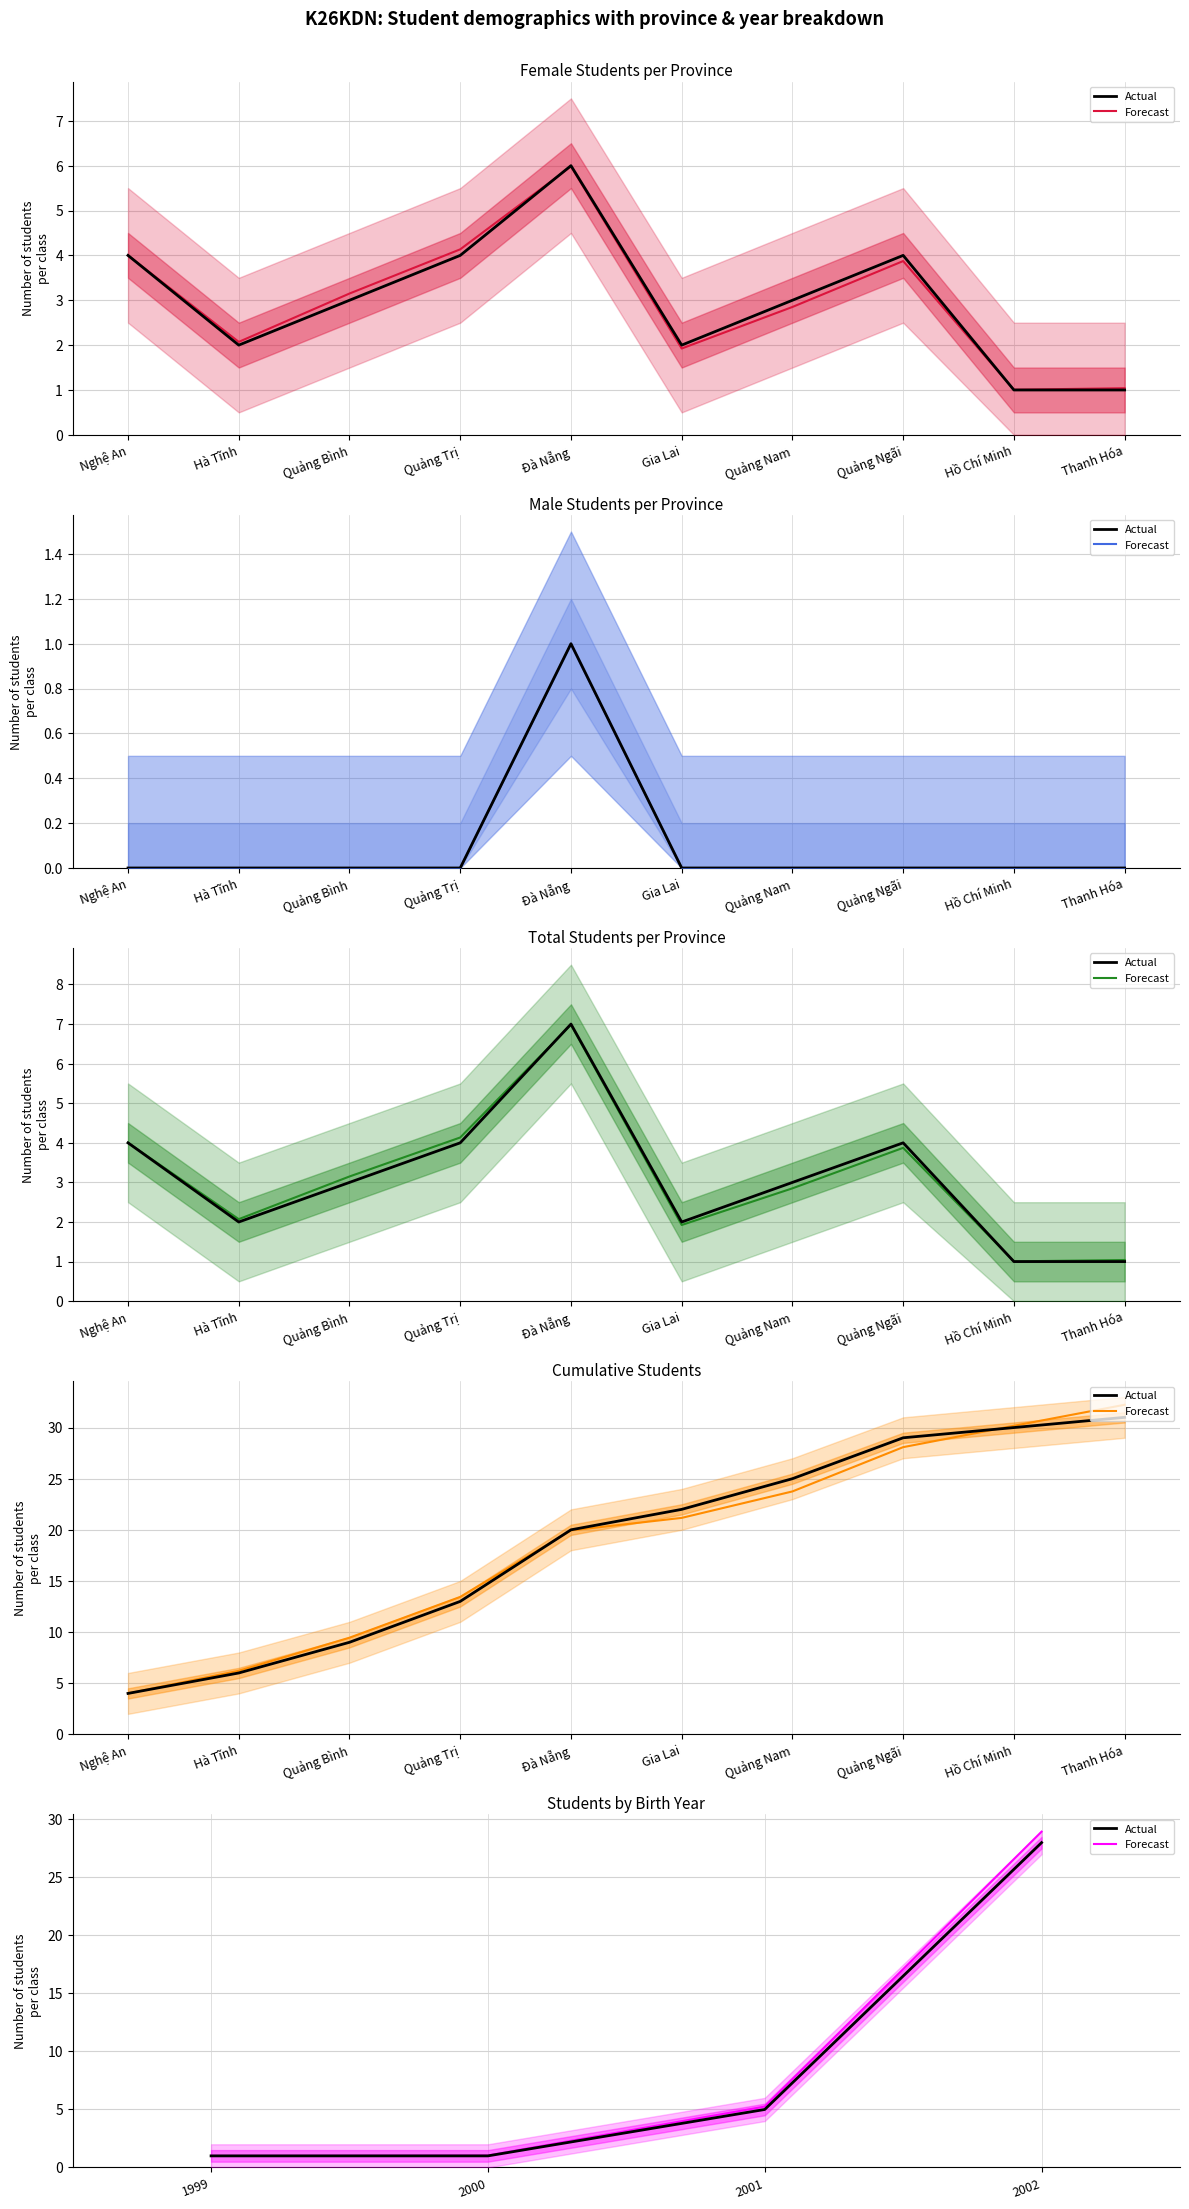

At which label does Forecast reach its minimum?

1999